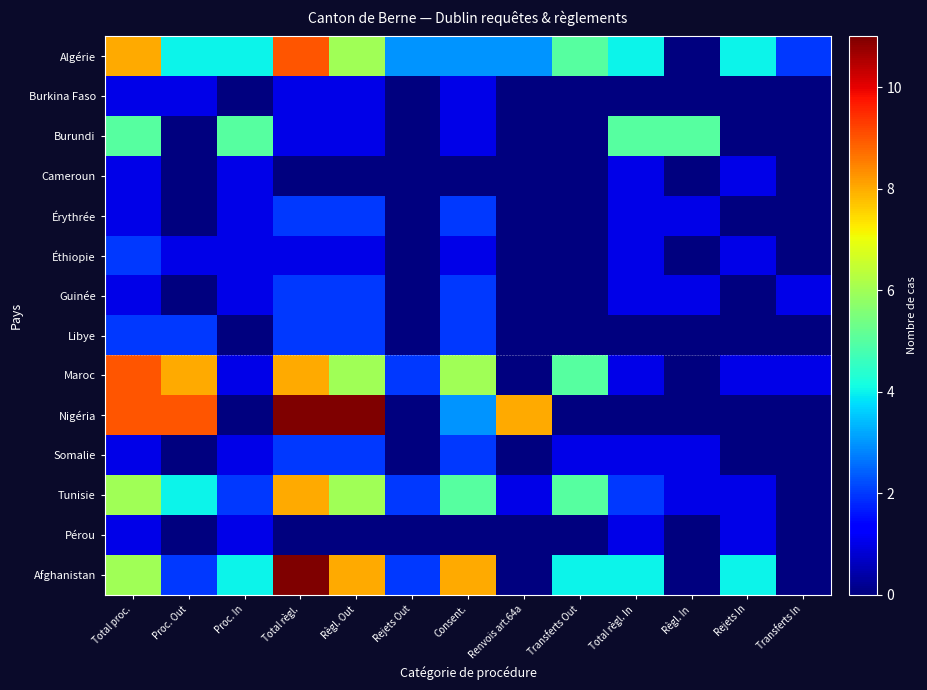

Which has a higher value, Règl. In or Consent.?

Consent.